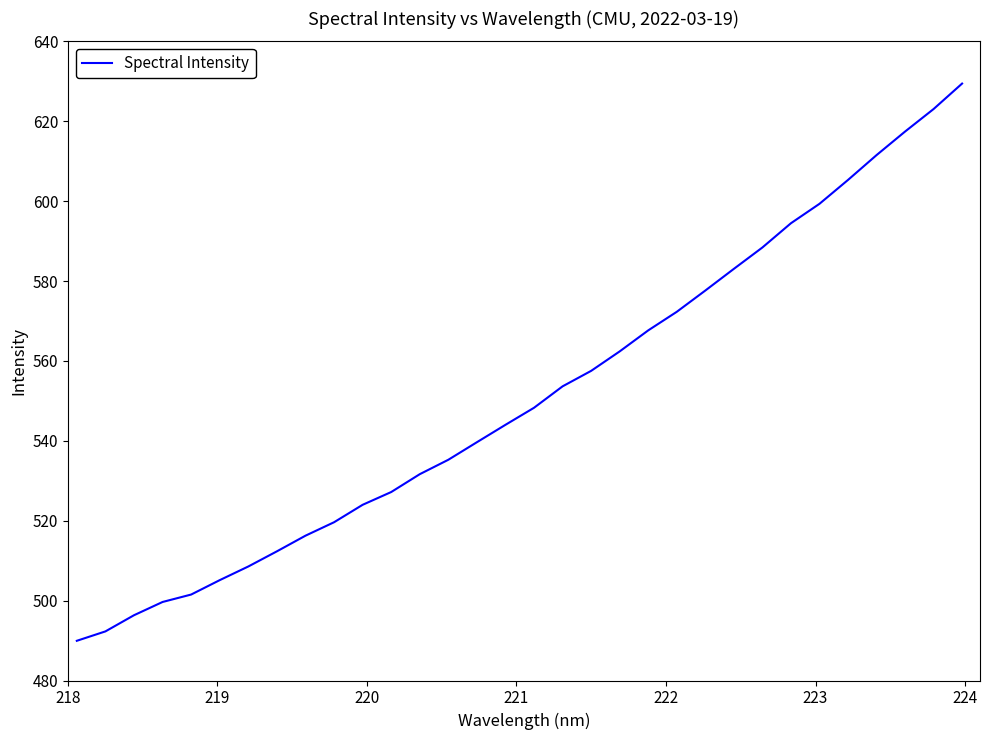

What is the sum of all values?

17634.7